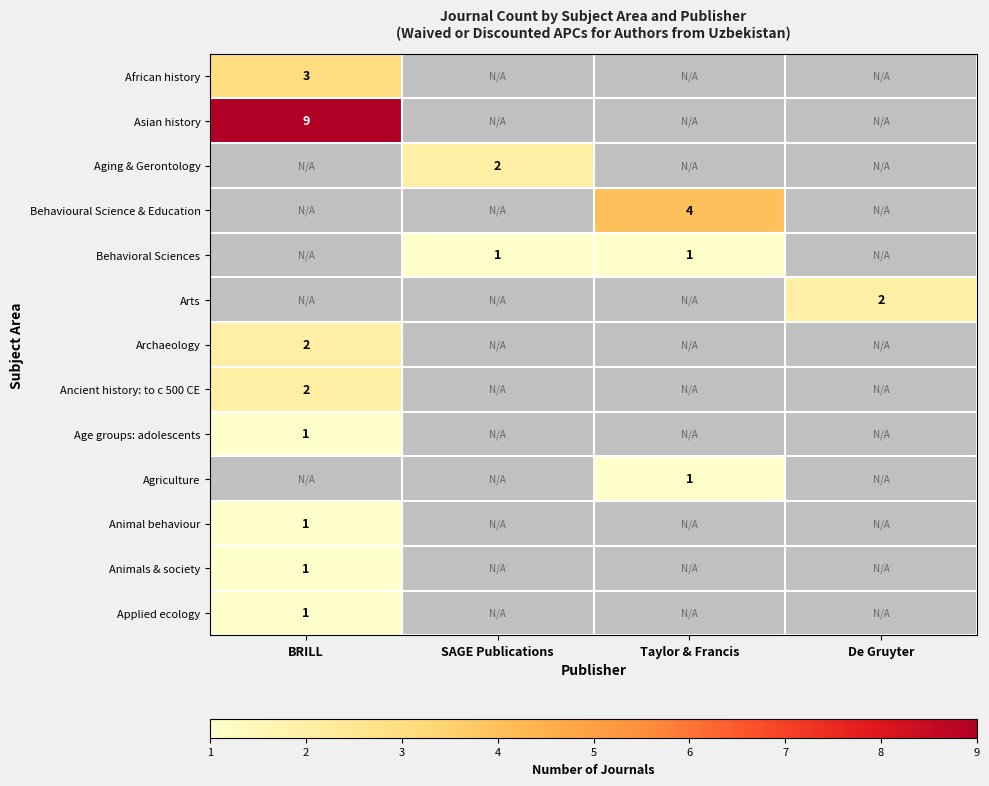

The value of Ancient history: to c 500 CE at BRILL is 2. True or false?

True